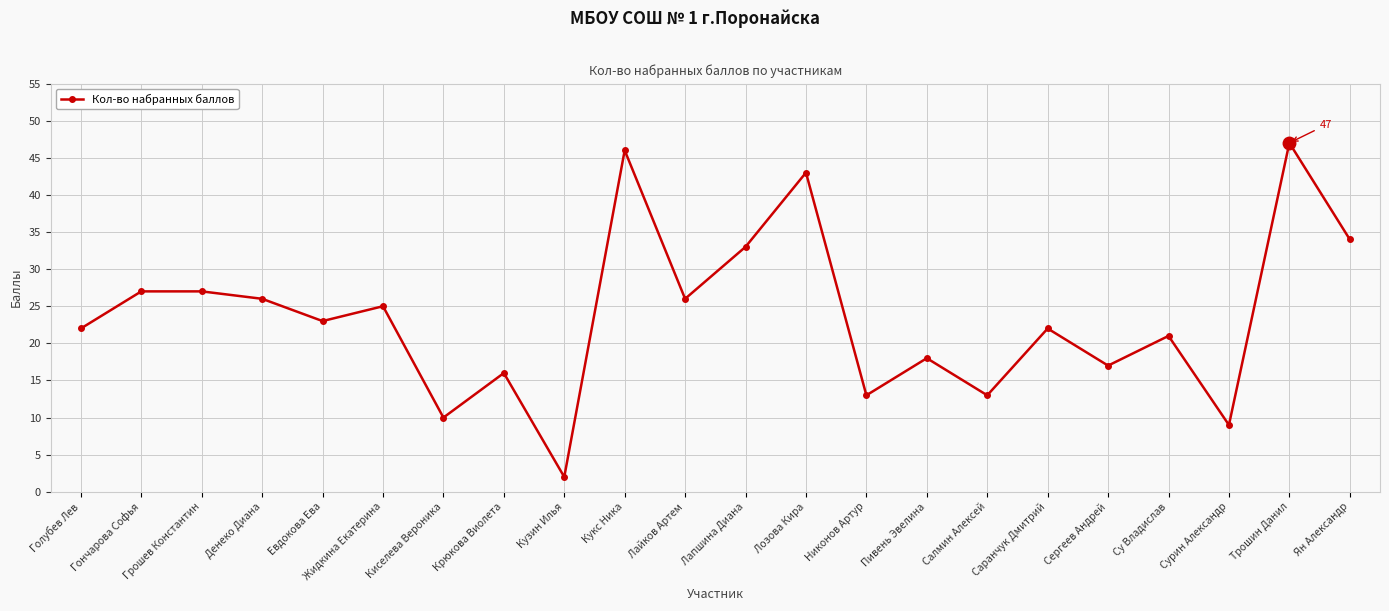

Does the chart have visible grid lines?

Yes